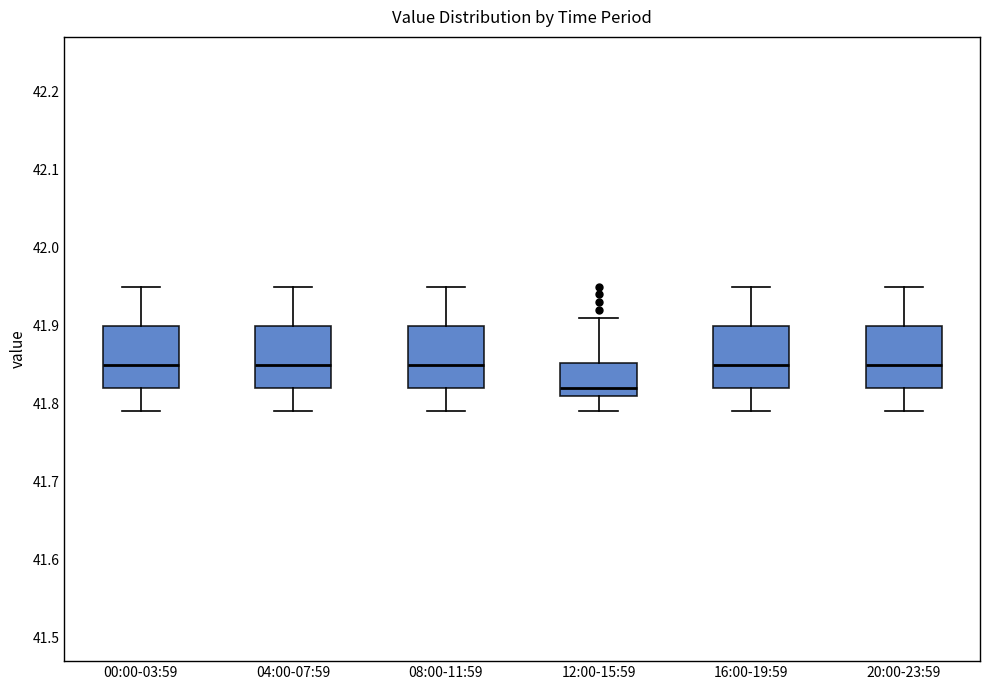

Reading left to right, read every box against the y-axis: the position of its median line, the range the box covers, and the ends of its whiskers. The values are not printed on the chart, so give them approximately, as read against the axis.

00:00-03:59: median 41.85, box 41.82 to 41.90, whiskers 41.79 to 41.95
04:00-07:59: median 41.85, box 41.82 to 41.90, whiskers 41.79 to 41.95
08:00-11:59: median 41.85, box 41.82 to 41.90, whiskers 41.79 to 41.95
12:00-15:59: median 41.82, box 41.81 to 41.85, whiskers 41.79 to 41.91
16:00-19:59: median 41.85, box 41.82 to 41.90, whiskers 41.79 to 41.95
20:00-23:59: median 41.85, box 41.82 to 41.90, whiskers 41.79 to 41.95